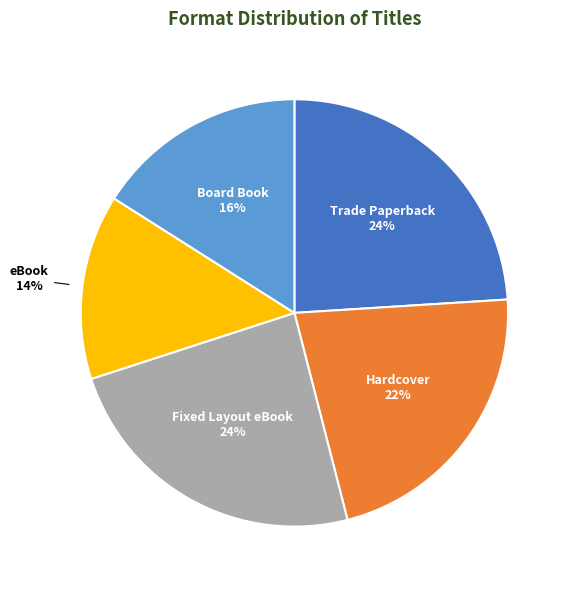

To the nearest percent, what is the average slice percentage?

20%